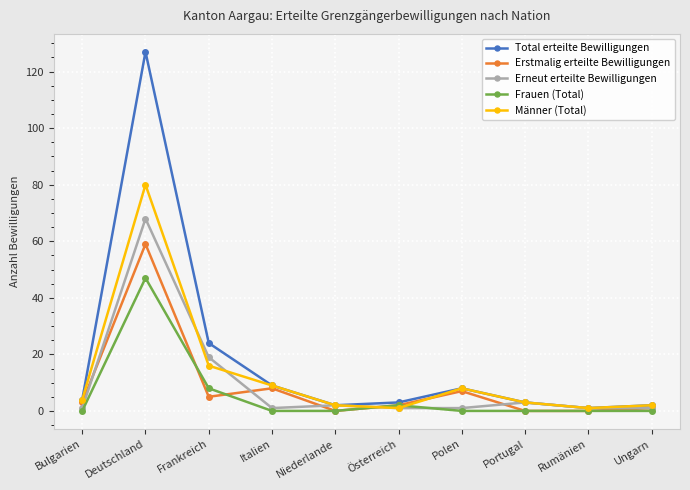

Reading left to right, extract all data points from this chart.

Total erteilte Bewilligungen: Bulgarien=4	Deutschland=127	Frankreich=24	Italien=9	Niederlande=2	Österreich=3	Polen=8	Portugal=3	Rumänien=1	Ungarn=2
Erstmalig erteilte Bewilligungen: Bulgarien=3	Deutschland=59	Frankreich=5	Italien=8	Niederlande=0	Österreich=2	Polen=7	Portugal=0	Rumänien=0	Ungarn=1
Erneut erteilte Bewilligungen: Bulgarien=1	Deutschland=68	Frankreich=19	Italien=1	Niederlande=2	Österreich=1	Polen=1	Portugal=3	Rumänien=1	Ungarn=1
Frauen (Total): Bulgarien=0	Deutschland=47	Frankreich=8	Italien=0	Niederlande=0	Österreich=2	Polen=0	Portugal=0	Rumänien=0	Ungarn=0
Männer (Total): Bulgarien=4	Deutschland=80	Frankreich=16	Italien=9	Niederlande=2	Österreich=1	Polen=8	Portugal=3	Rumänien=1	Ungarn=2